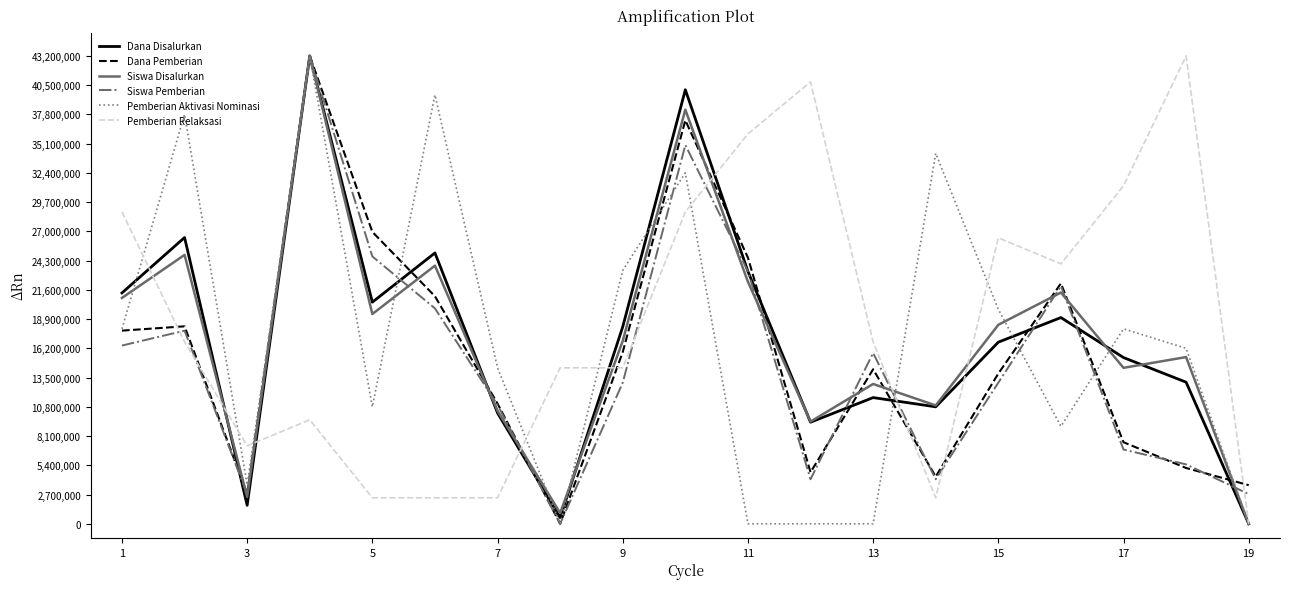

What is the highest value of the Pemberian Aktivasi Nominasi series?

43200000.0